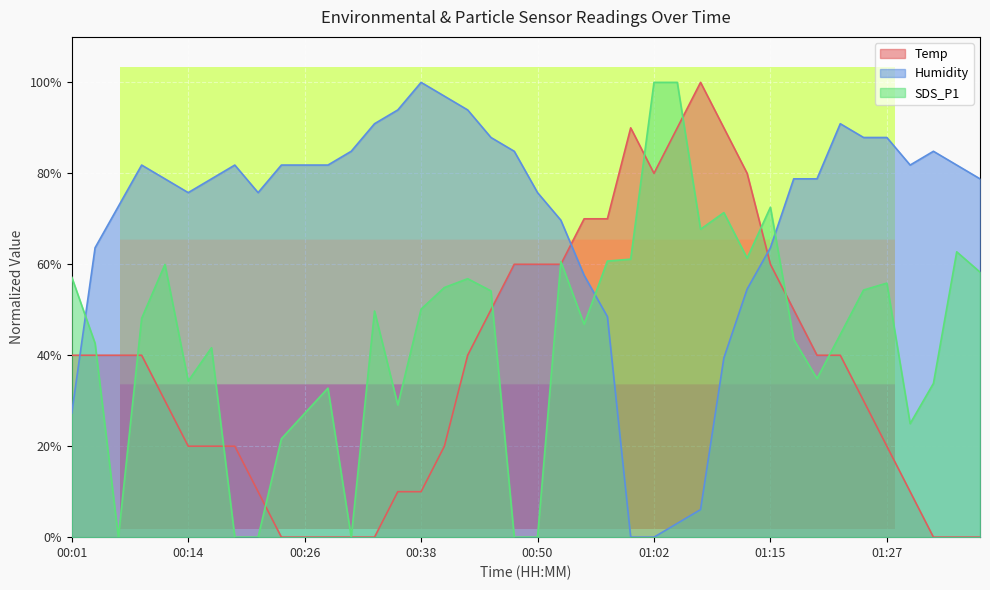

What position from the left is 00:23?

10